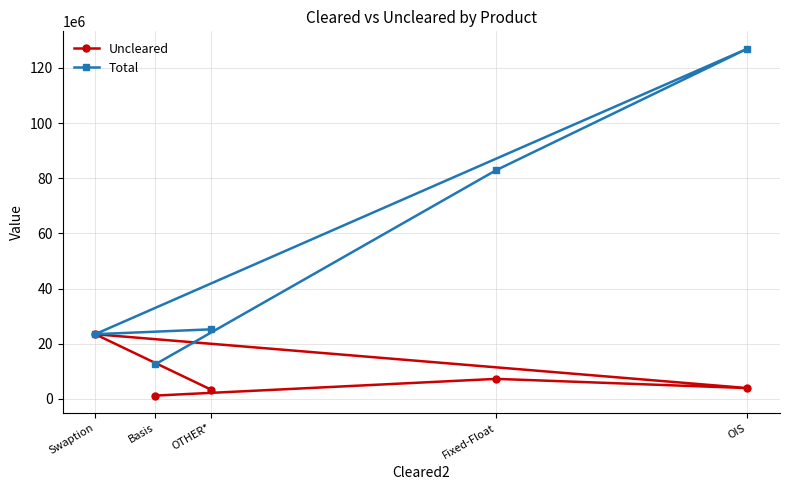

In Total, how many points are higher than both neighbors (excluding endpoints)?

1